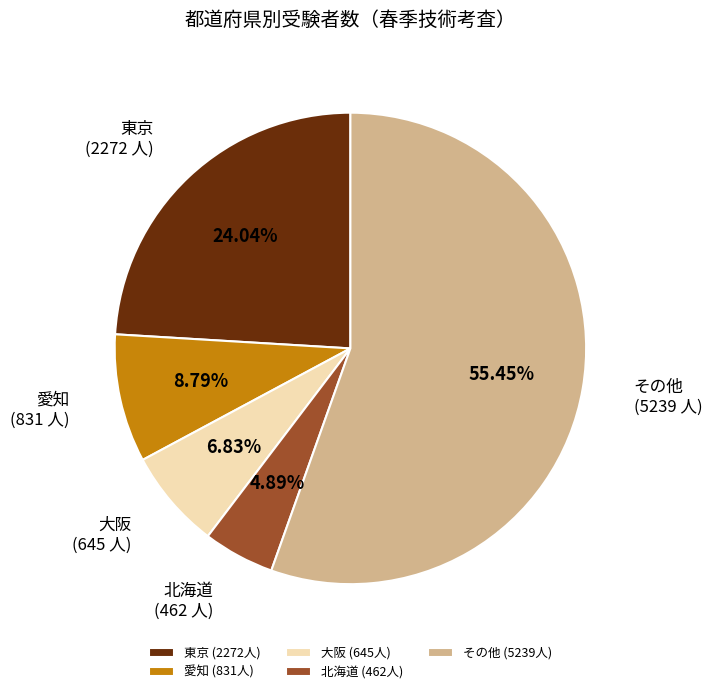

Combined, do 大阪 (645人) and 愛知 (831人) account for over 50%?

No